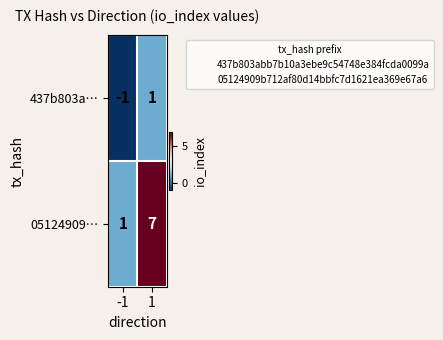

What is the sum of the 05124909… values at 1 and -1?

8